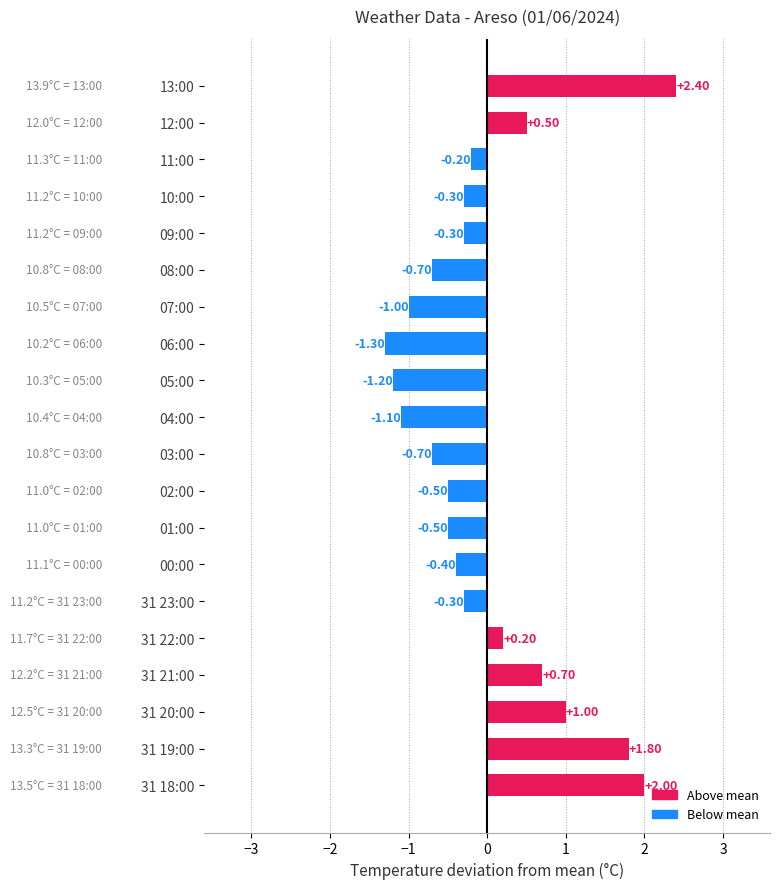

What is the difference between the second highest and minimum values?

3.3